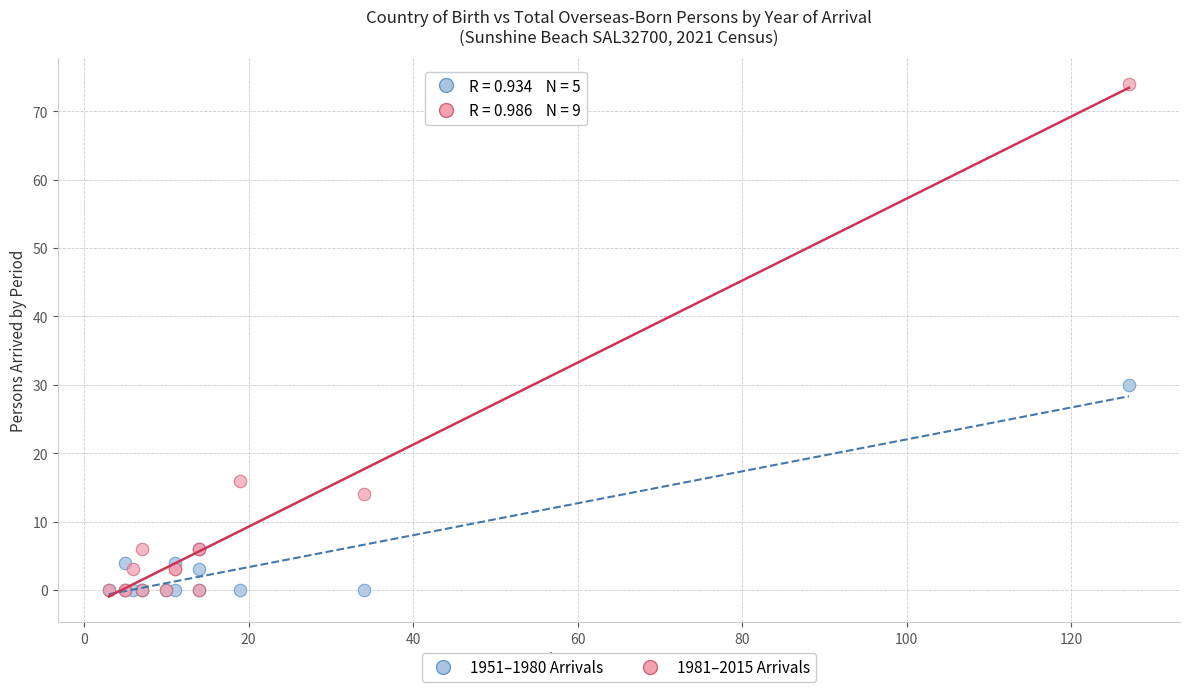

Across all series, what Y value is closest to 37?

30